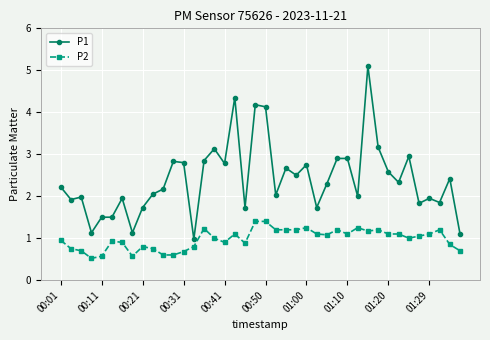

What is the average value of the P2 series?

1.0